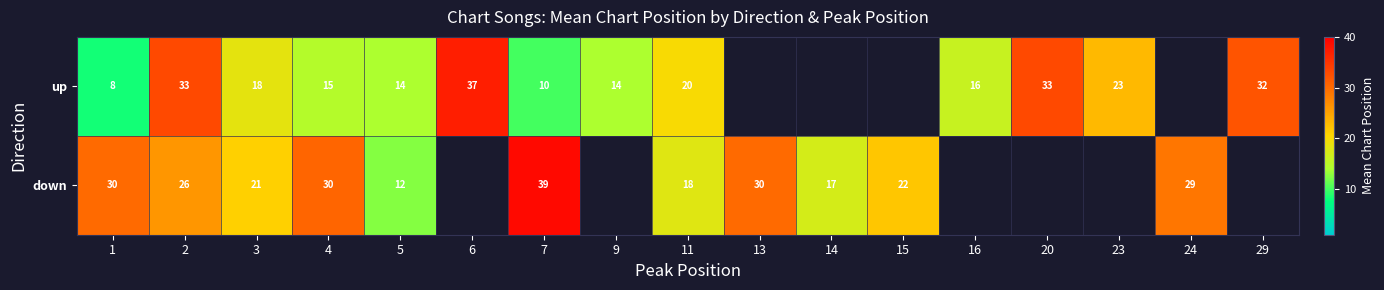

Is the value of up at 20 greater than the value of down at 1?

Yes